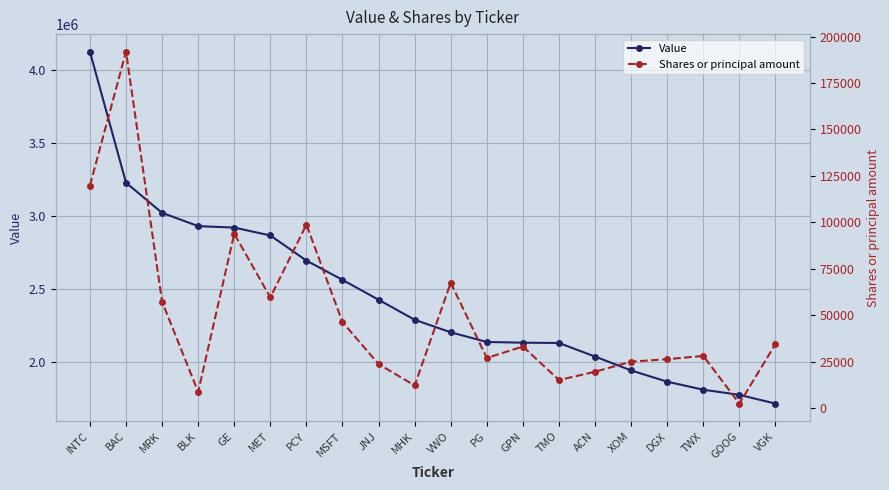

At which label is Shares or principal amount closest to 97086?

PCY